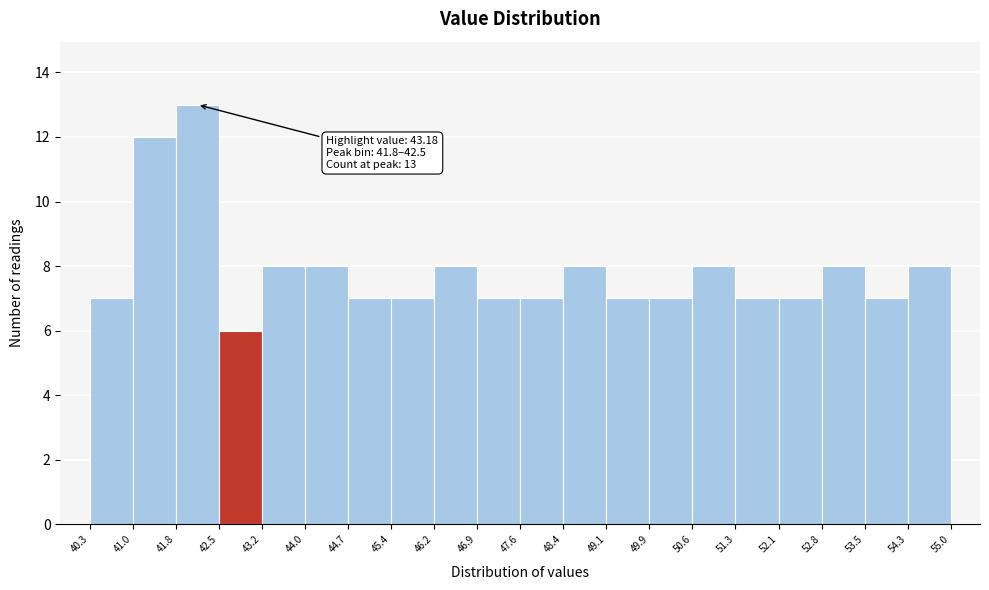

Which range on the x-axis has the tallest bar?

41.8 to 42.5